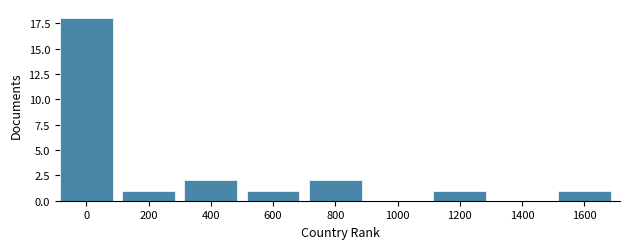

Reading right to left, what are all the values shown in this chart?

1600=1	1400=0	1200=1	1000=0	800=2	600=1	400=2	200=1	0=18